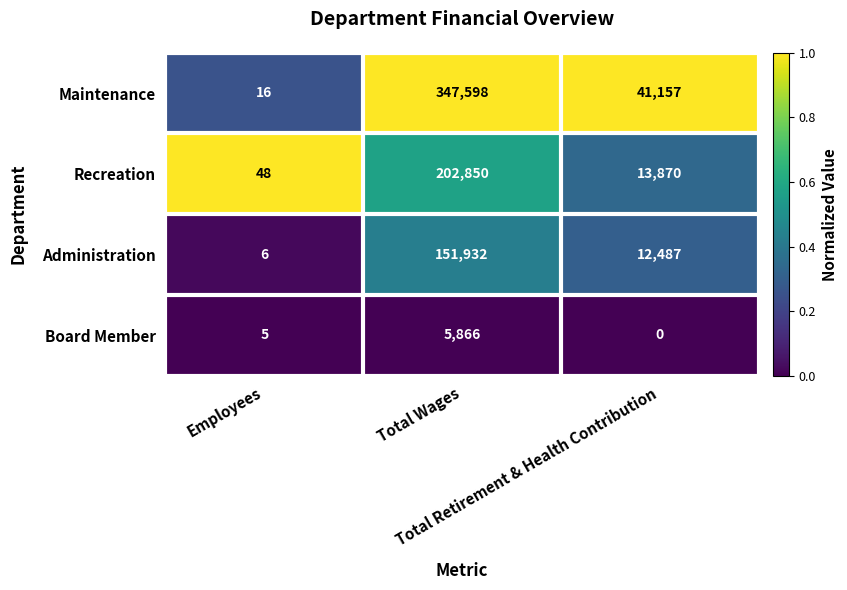

How many data points does each series have?

3